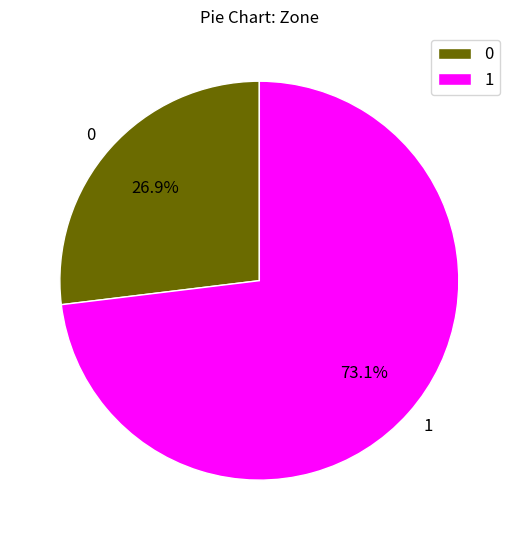

Does 0 account for over 50% of the chart?

No